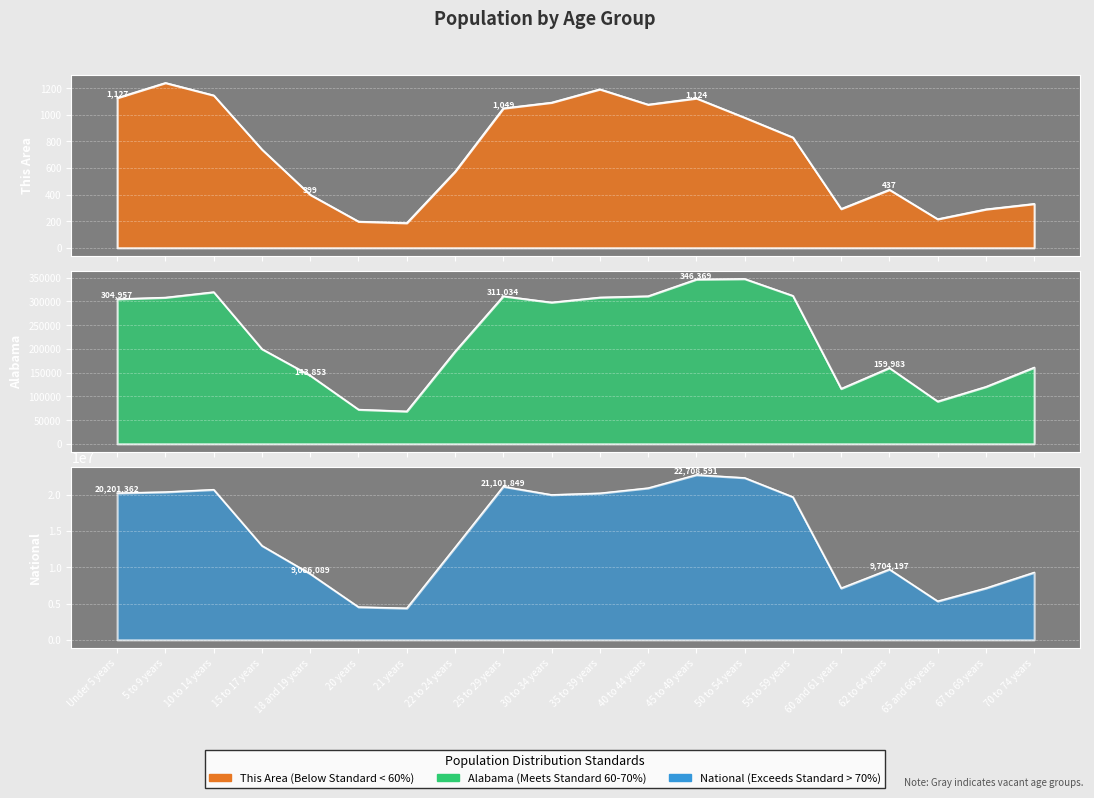

What is the minimum value shown in the chart?

187